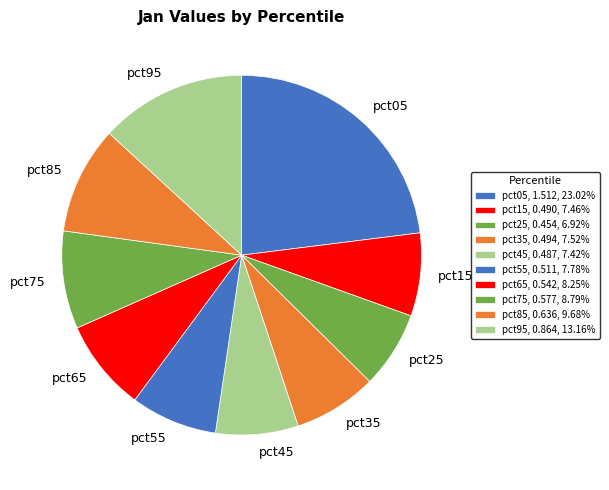

Does any single category account for the majority?

No